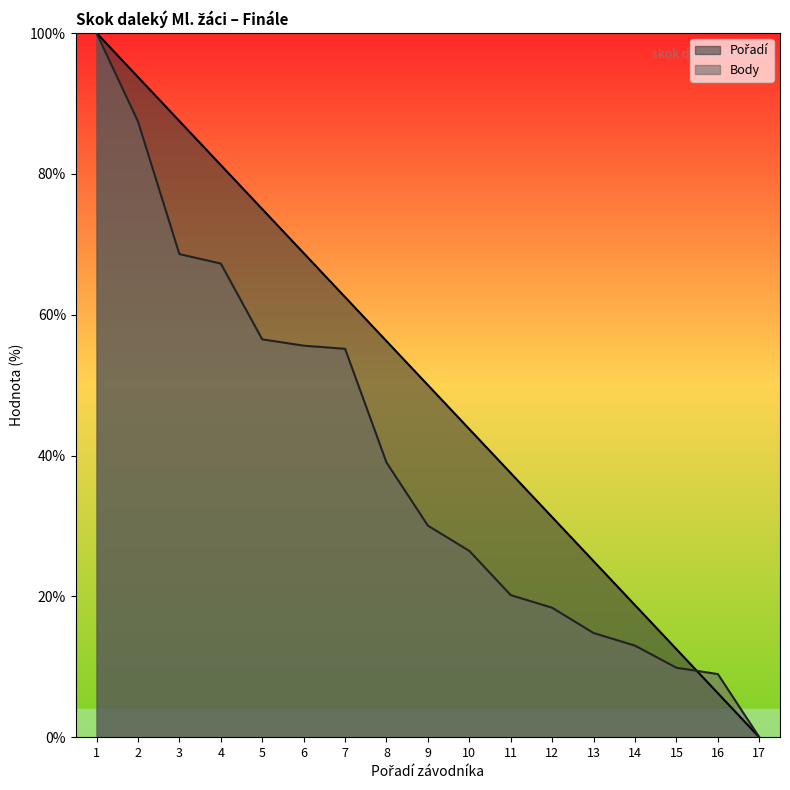

What is the spread (max minus min) of values at 16?

2.7